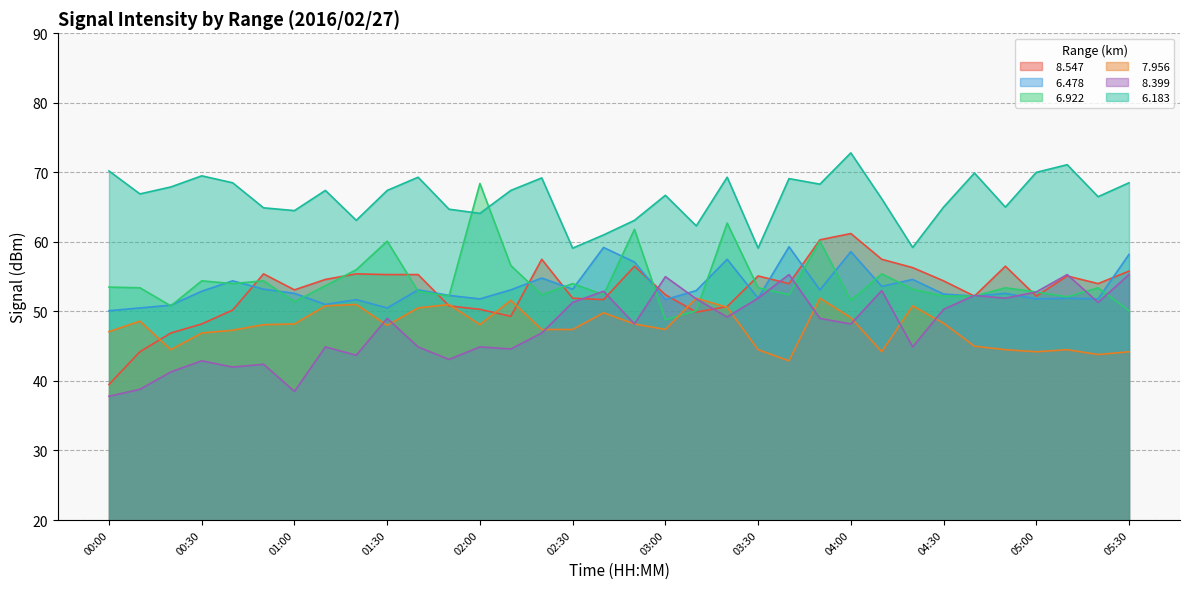

What is the value of the   8.547 point at the 17th from the left?

51.7